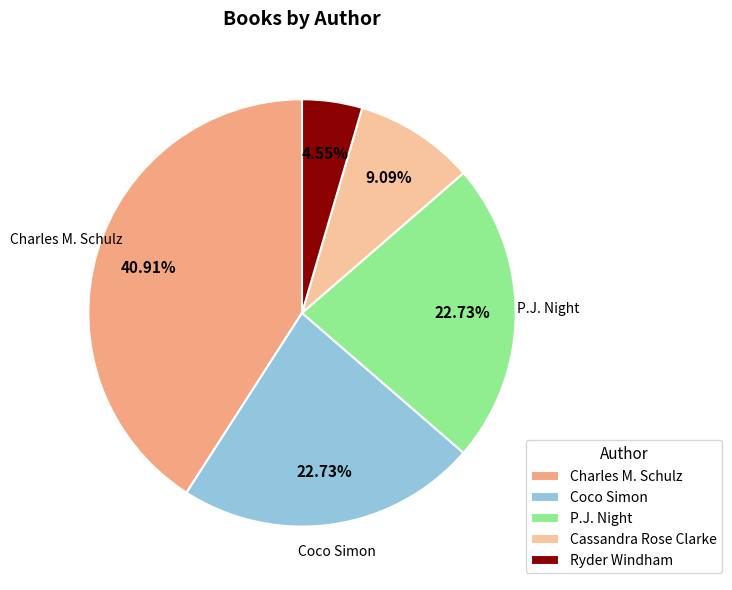

Is there any slice that represents more than half of the pie?

No